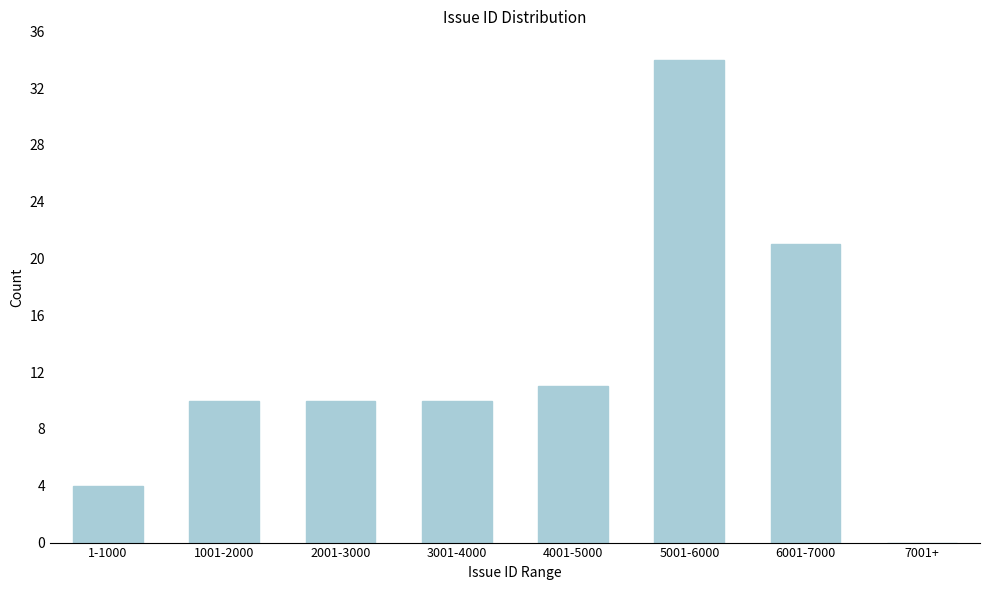

Reading left to right, extract all data points from this chart.

1-1000=4	1001-2000=10	2001-3000=10	3001-4000=10	4001-5000=11	5001-6000=34	6001-7000=21	7001+=0